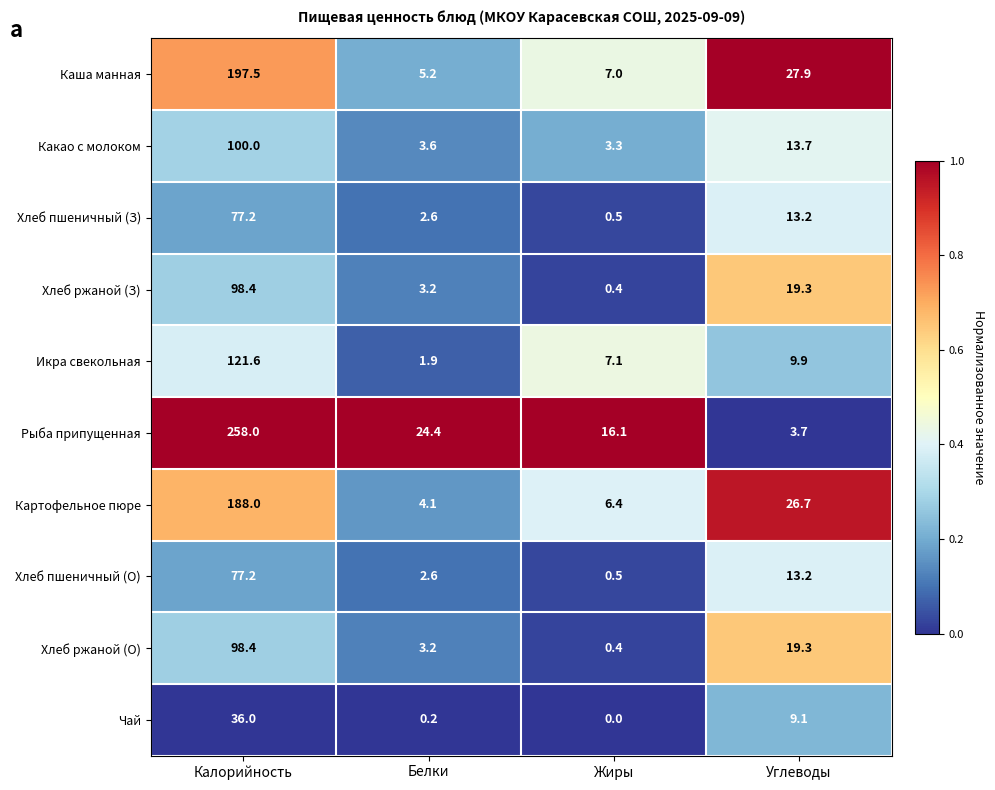

Between Жиры and Углеводы, which series saw the biggest shift?

Каша манная